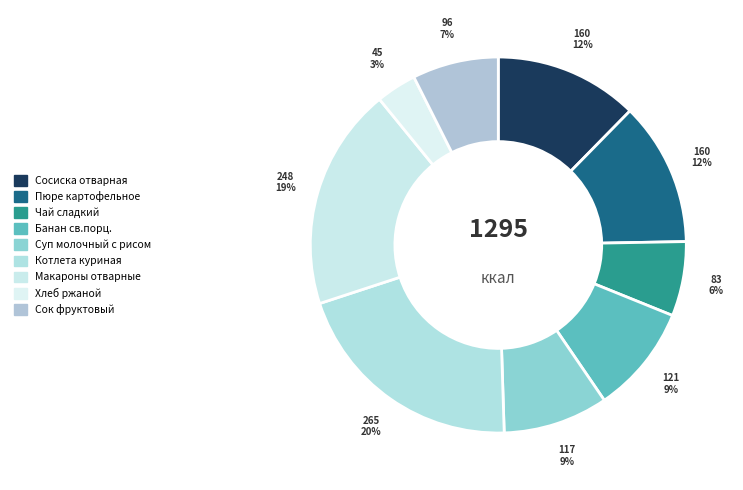

To the nearest percent, what percentage of the pie is Котлета куриная?

20%